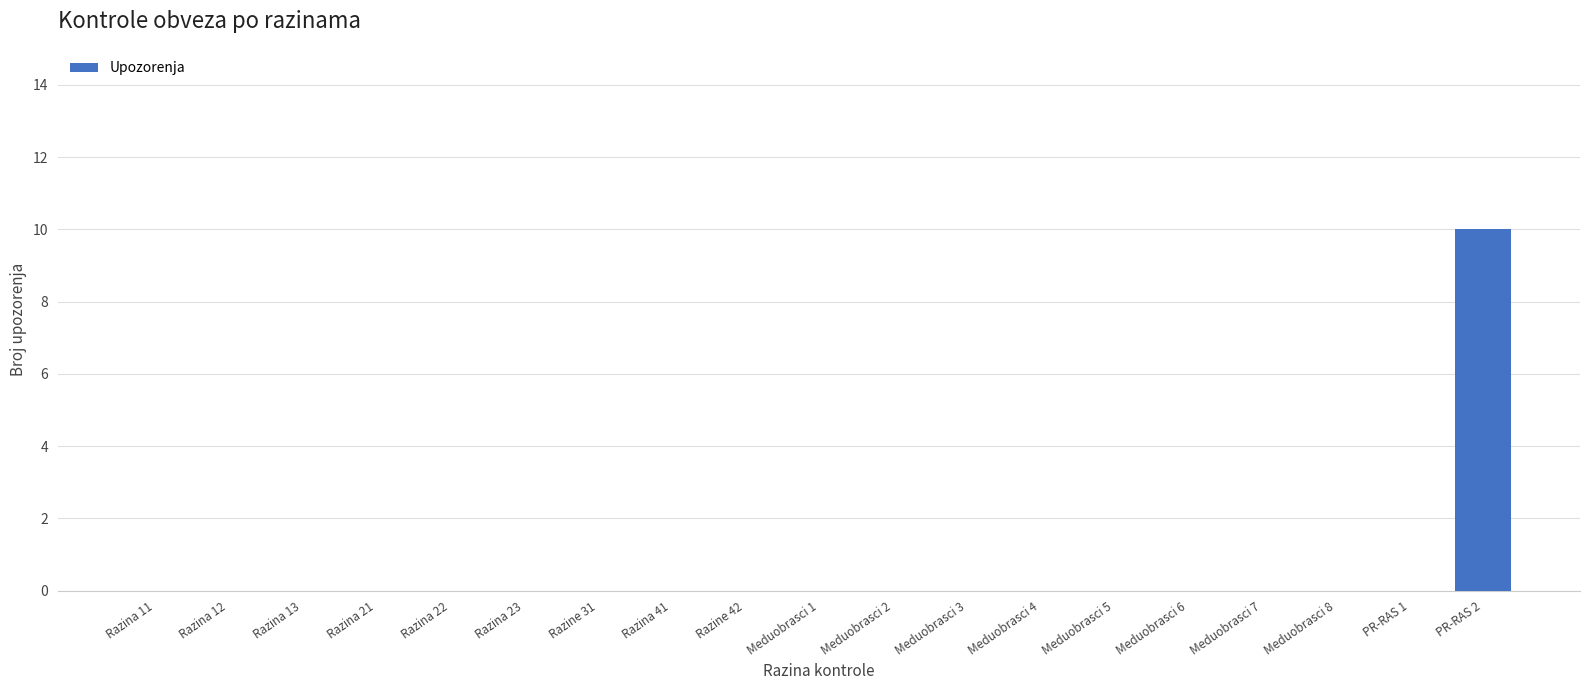

Are the bars horizontal?

No